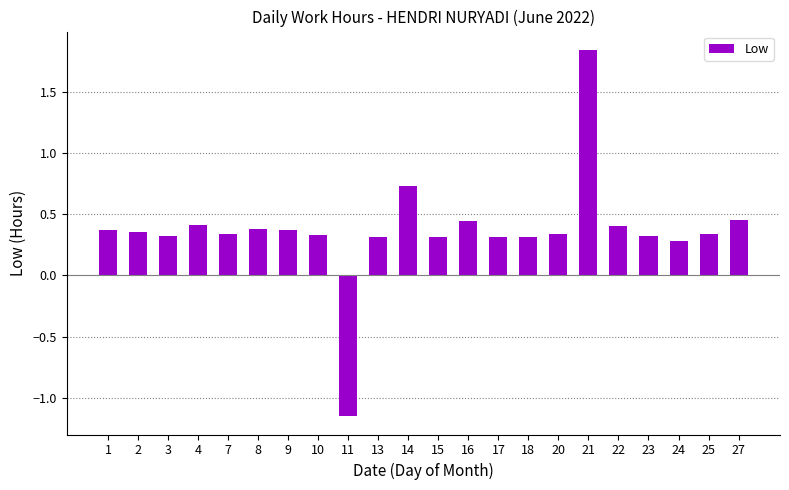

How many data points does each series have?

22